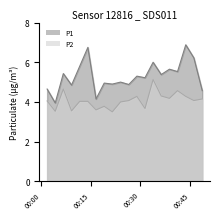

What is the sum of all P1 values?

106.1